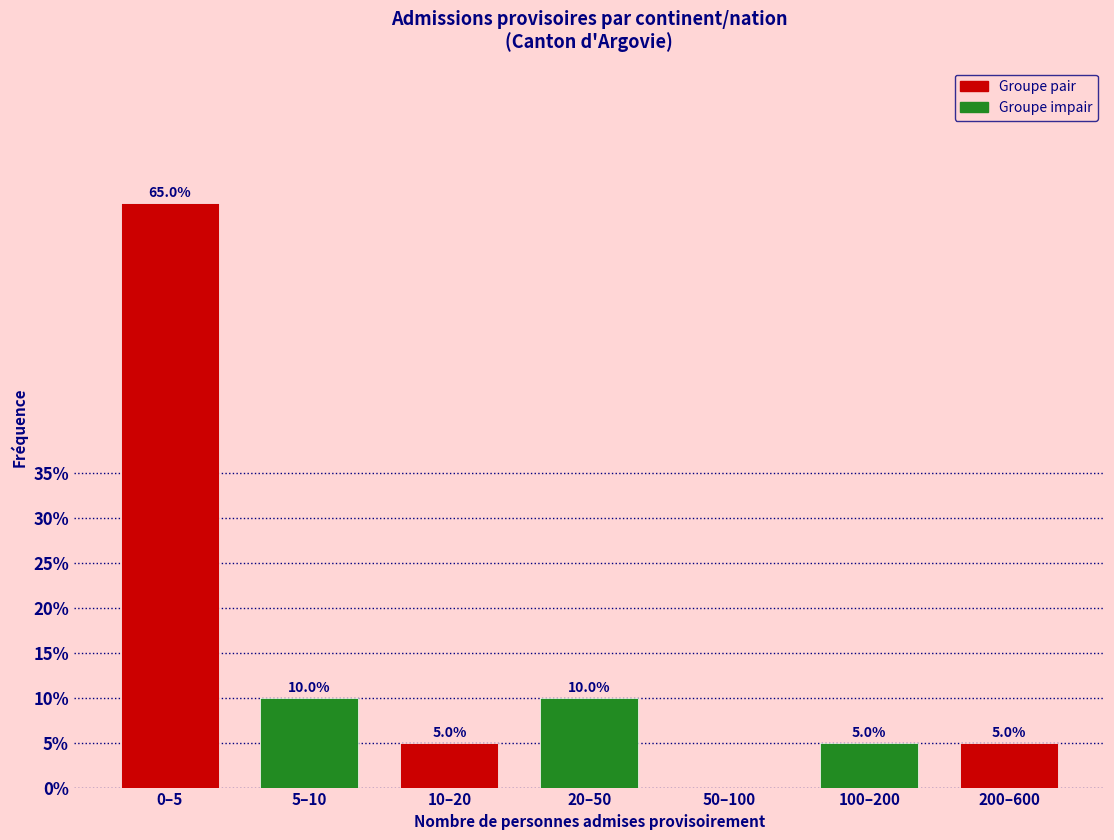

Reading left to right, list all the values displayed in this chart.

0–5=65	5–10=10	10–20=5	20–50=10	50–100=0	100–200=5	200–600=5